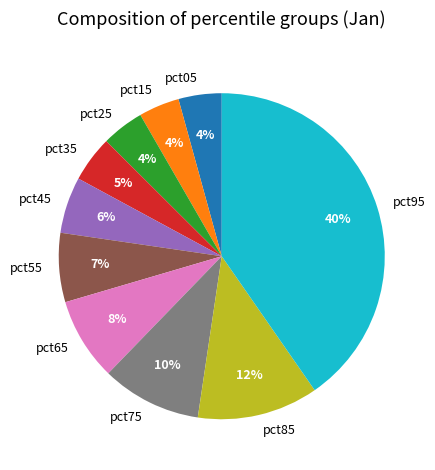

To the nearest percent, what percentage of the pie is pct75?

10%